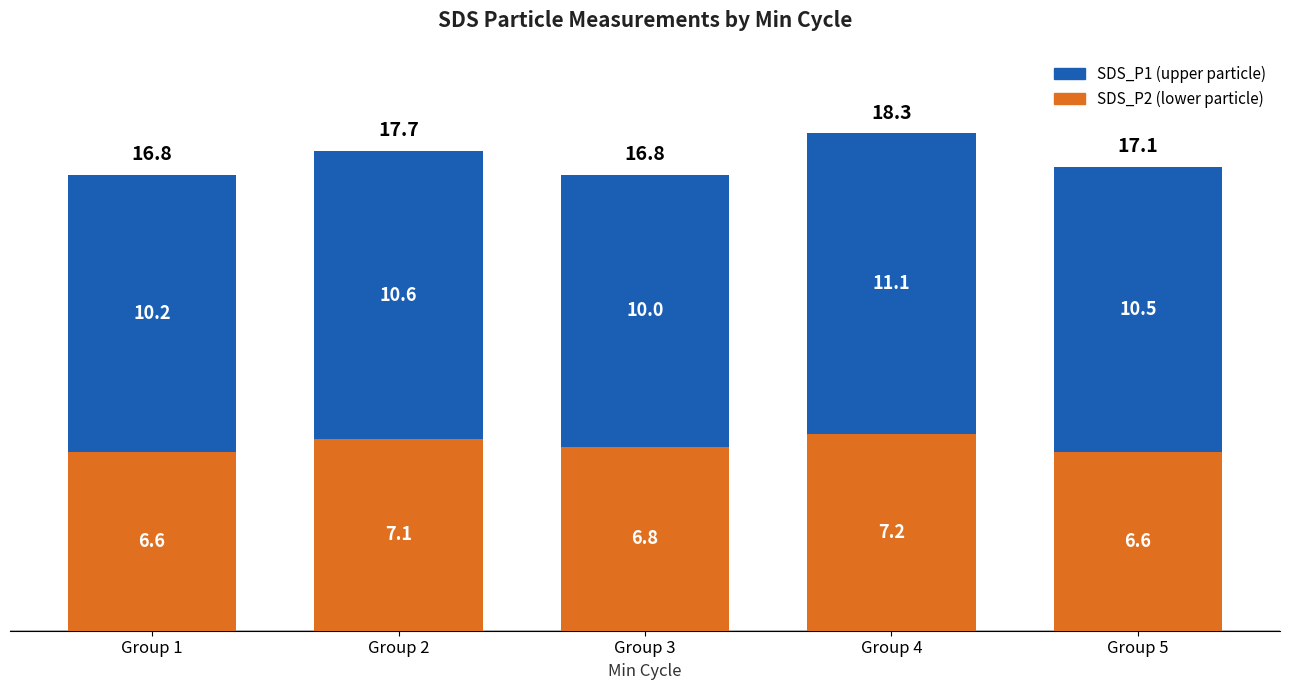

What is the total value across all series at Group 5?

17.1